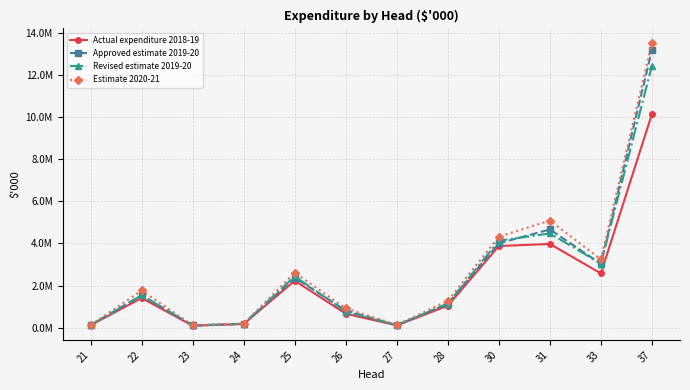

Reading left to right, extract all data points from this chart.

Actual expenditure 2018-19: 21=116977	22=1409548	23=95936	24=177274	25=2231487	26=665242	27=112147	28=1042782	30=3876676	31=3975068	33=2577540	37=10143573
Approved estimate 2019-20: 21=120545	22=1544478	23=107321	24=182882	25=2371993	26=817289	27=122516	28=1139151	30=4007313	31=4661991	33=3030052	37=13183352
Revised estimate 2019-20: 21=123833	22=1539153	23=107321	24=189309	25=2441695	26=760634	27=122316	28=1139135	30=4129867	31=4473525	33=3040305	37=12430120
Estimate 2020-21: 21=125491	22=1766903	23=120125	24=192707	25=2613089	26=921201	27=136394	28=1277417	30=4317786	31=5083794	33=3243844	37=13525802